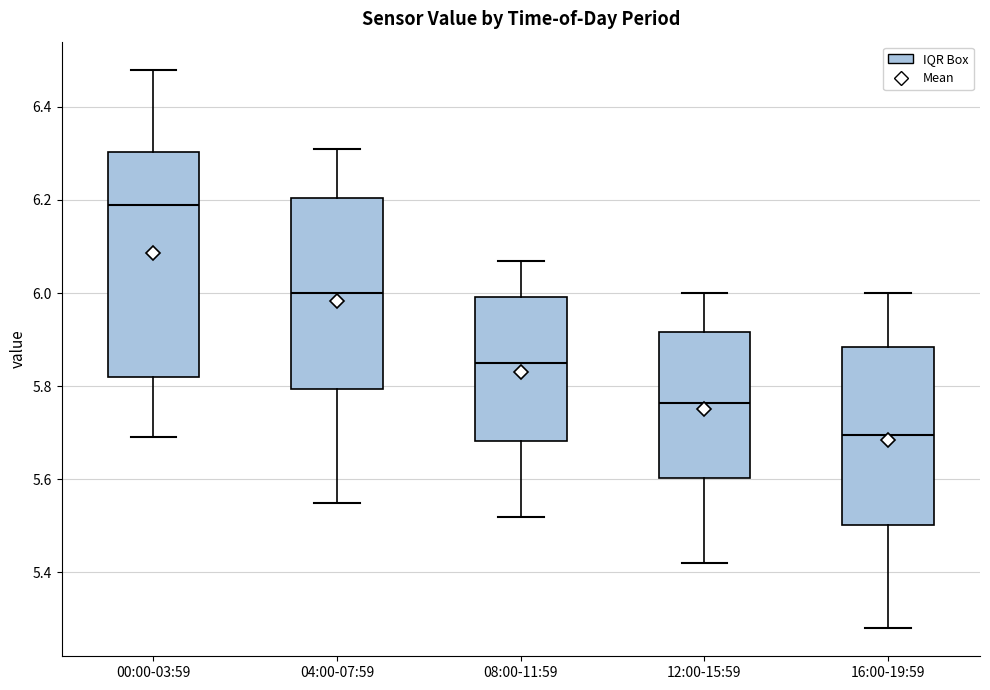

Reading left to right, read every box against the y-axis: the position of its median line, the range the box covers, and the ends of its whiskers. The values are not printed on the chart, so give them approximately, as read against the axis.

00:00-03:59: median 6.20, box 5.82 to 6.30, whiskers 5.70 to 6.48
04:00-07:59: median 6.00, box 5.80 to 6.20, whiskers 5.56 to 6.32
08:00-11:59: median 5.86, box 5.68 to 6.00, whiskers 5.52 to 6.08
12:00-15:59: median 5.76, box 5.60 to 5.92, whiskers 5.42 to 6.00
16:00-19:59: median 5.70, box 5.50 to 5.88, whiskers 5.28 to 6.00